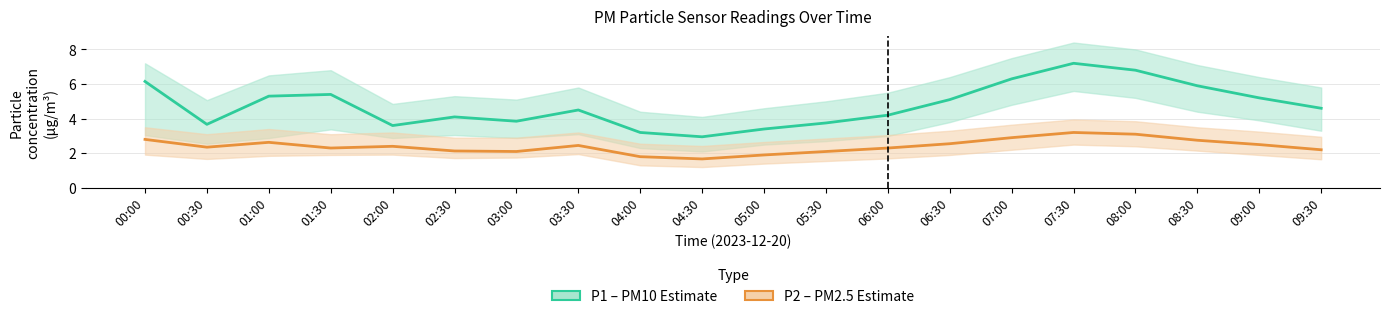

Reading right to left, what are all the values shown in this chart?

P1 (PM10): 09:30=4.6	09:00=5.2	08:30=5.9	08:00=6.8	07:30=7.2	07:00=6.3	06:30=5.1	06:00=4.2	05:30=3.8	05:00=3.4	04:30=3.0	04:00=3.2	03:30=4.5	03:00=3.9	02:30=4.1	02:00=3.6	01:30=5.4	01:00=5.3	00:30=3.7	00:00=6.2
P2 (PM2.5): 09:30=2.2	09:00=2.5	08:30=2.8	08:00=3.1	07:30=3.2	07:00=2.9	06:30=2.5	06:00=2.3	05:30=2.1	05:00=1.9	04:30=1.7	04:00=1.8	03:30=2.5	03:00=2.1	02:30=2.1	02:00=2.4	01:30=2.3	01:00=2.6	00:30=2.4	00:00=2.8